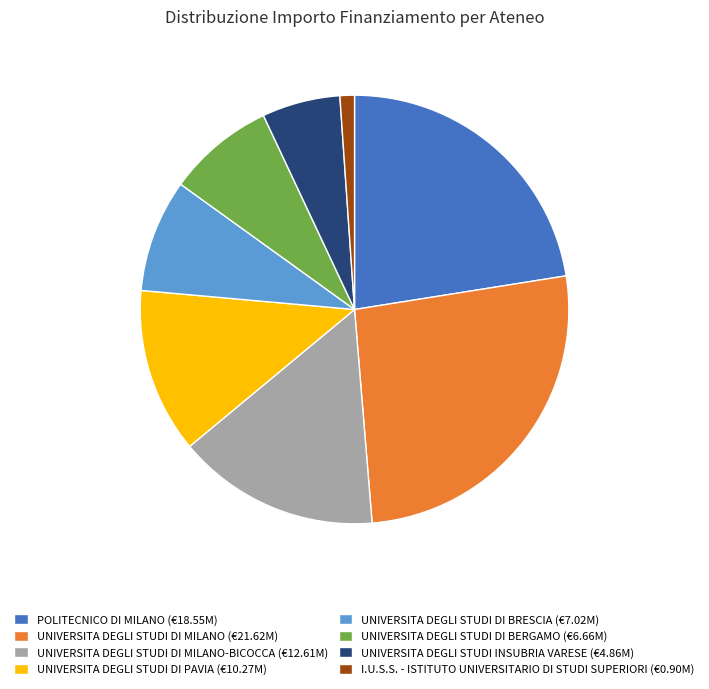

Count the number of slices in the pie.

8